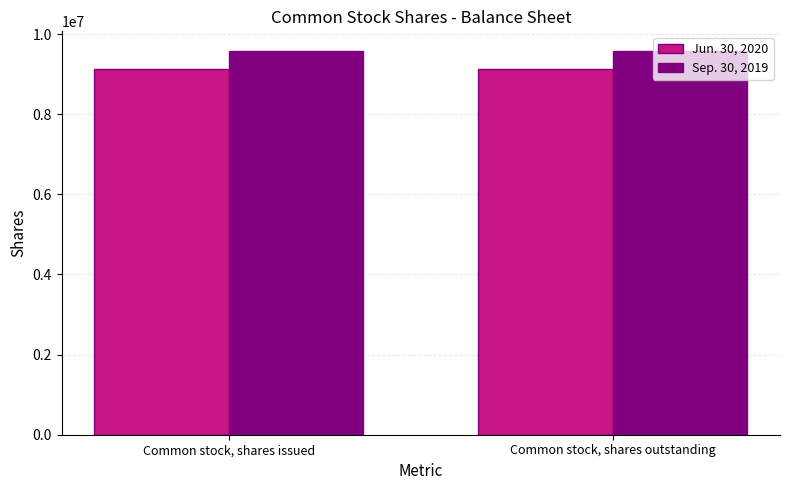

At Common stock, shares outstanding, list the series in order from smallest to largest.

Jun. 30, 2020, Sep. 30, 2019